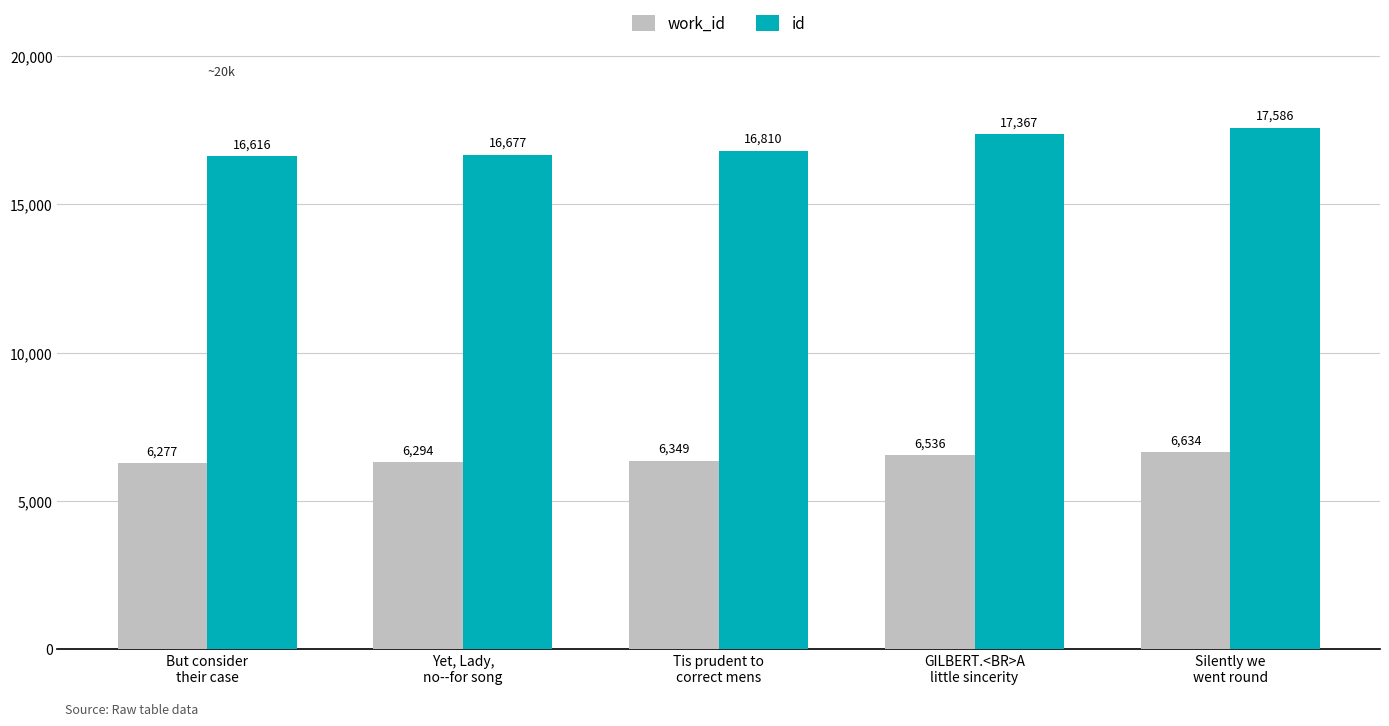

What is the value of the id bar at the 1st from the left?

16616